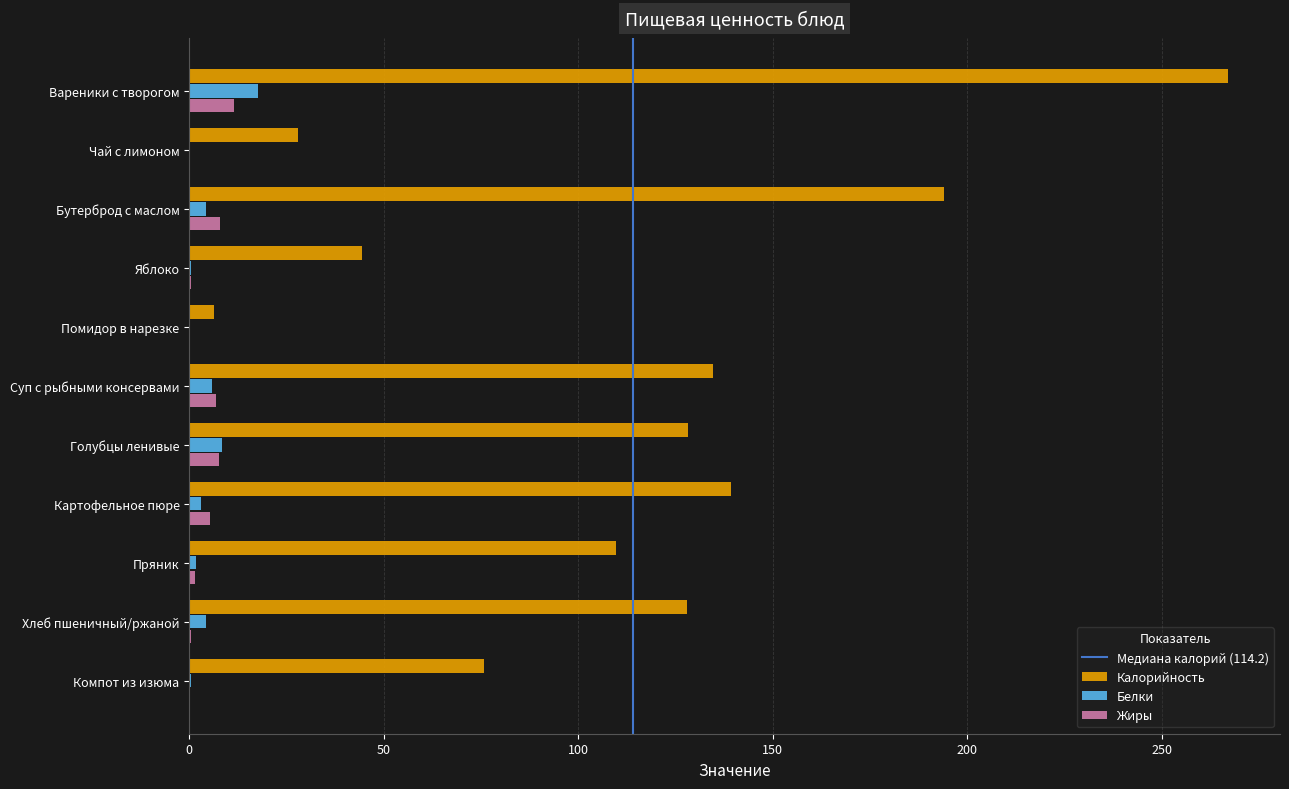

How many values in the Белки series exceed 3?

6